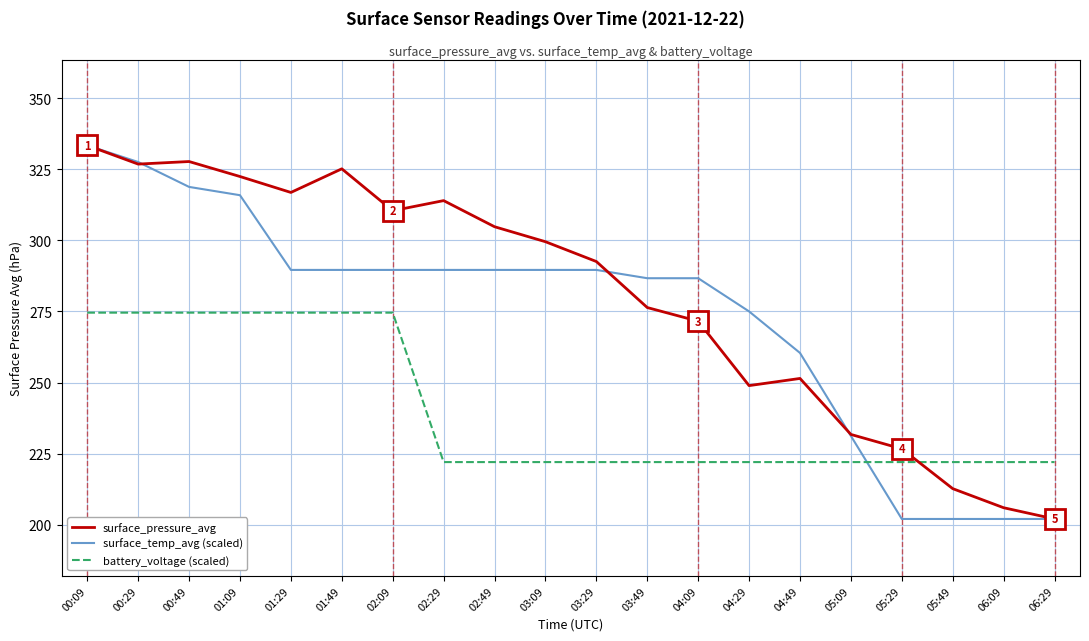

How many intersections are there between surface_pressure_avg and battery_voltage (scaled)?

1